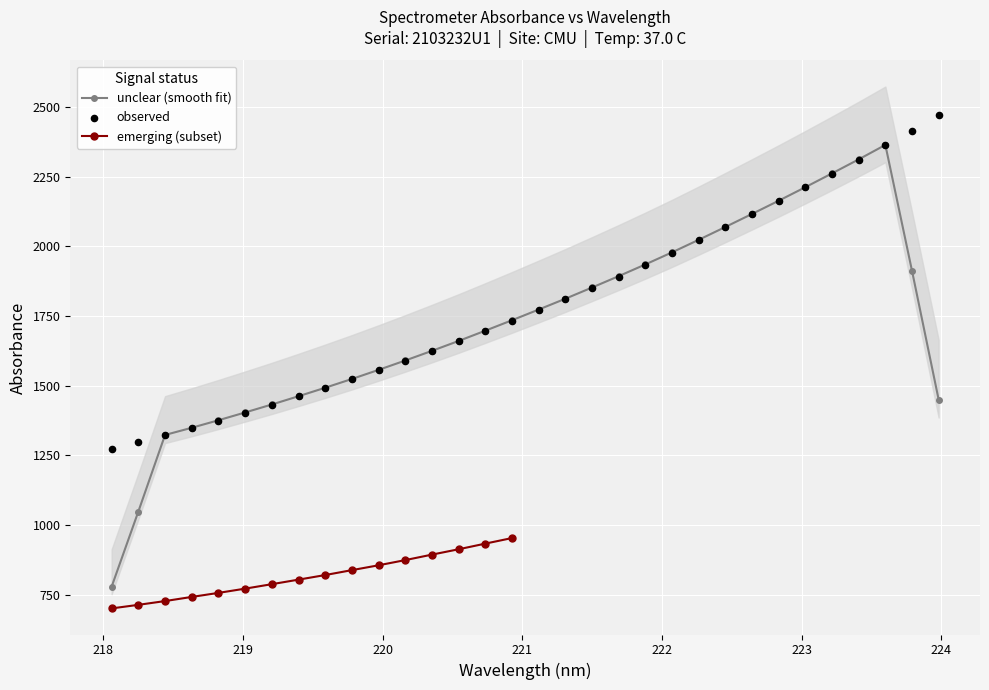

What is the change in value from 222.0721 to 223.0264?

+234.0